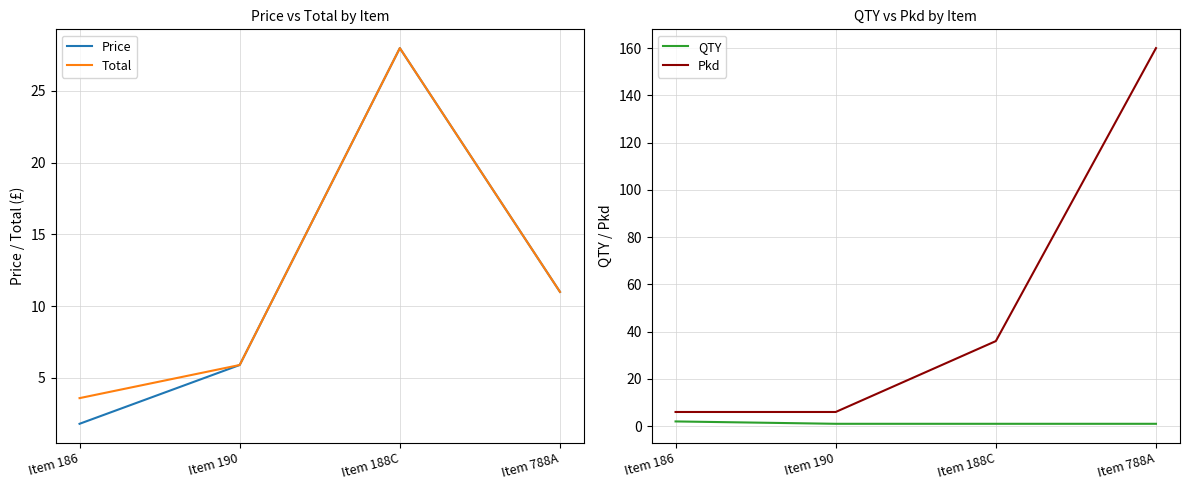

Between Item 190 and Item 788A, which series saw the biggest shift?

Pkd